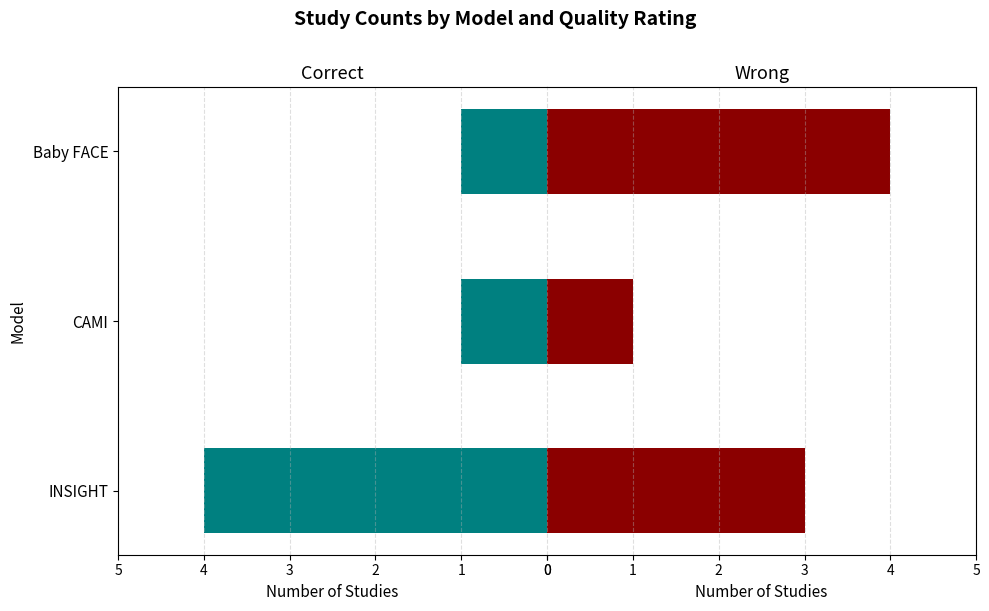

Rank the categories by Correct value from lowest to highest.

CAMI, Baby FACE, INSIGHT